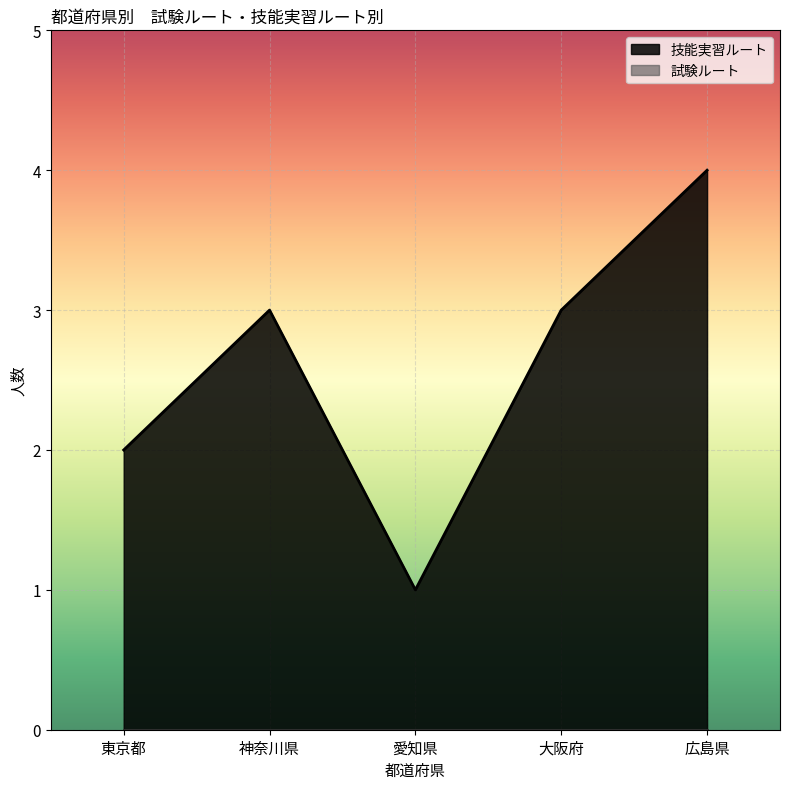

The chart shows a value of 3 at 大阪府. True or false?

True